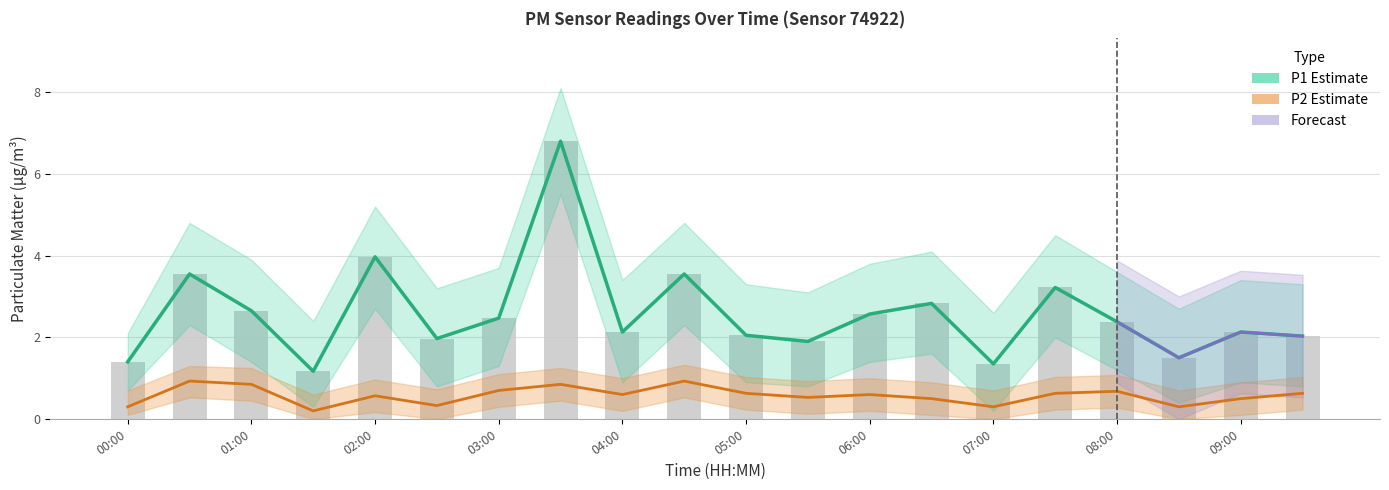

At which category does the chart reach its peak across all series?

03:30